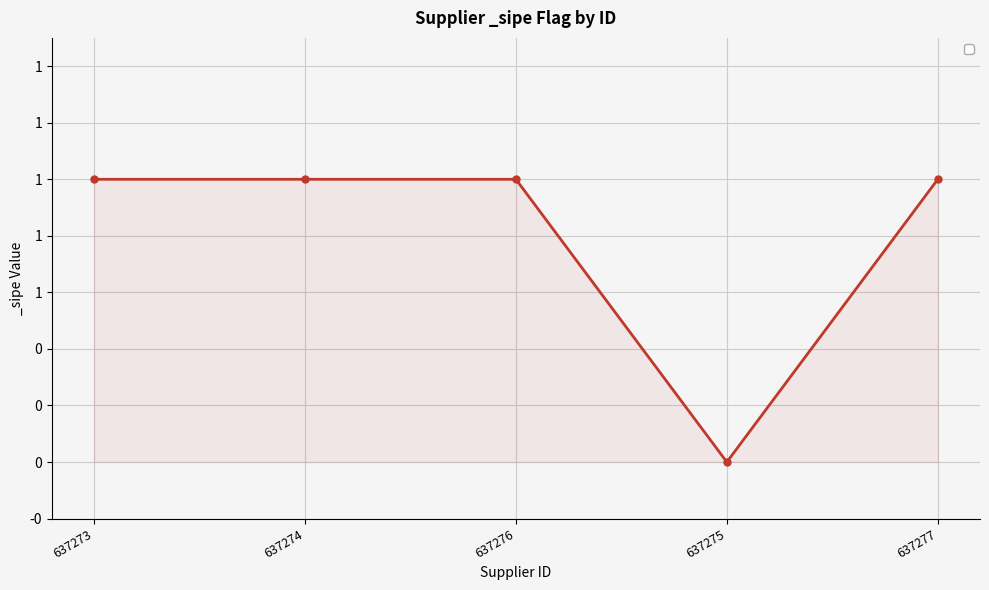

The value at 637274 is 1. True or false?

False